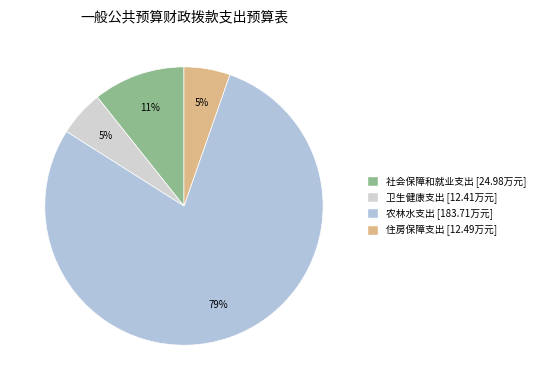

How many segments does this pie chart have?

4